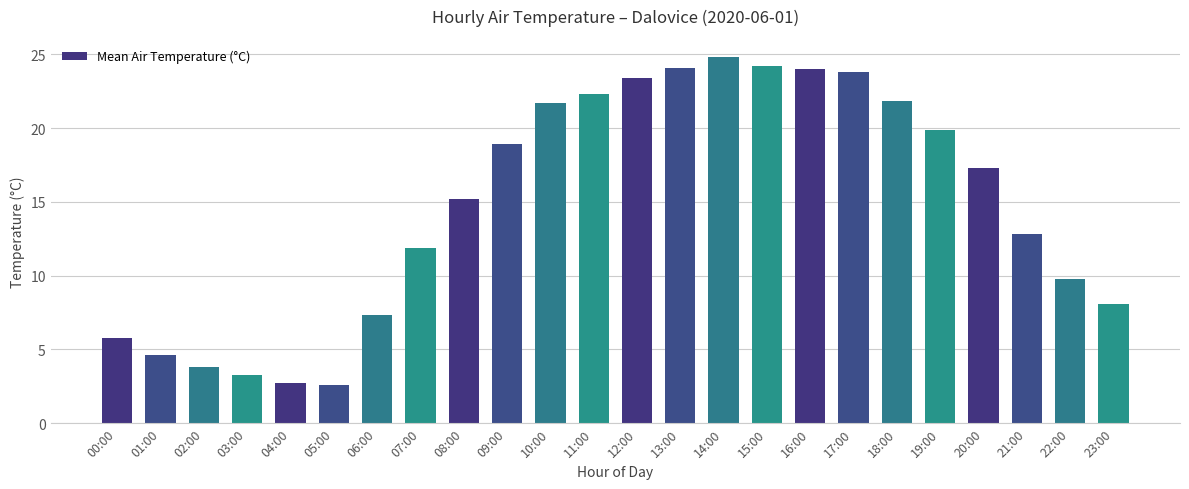

Is it true that the value at 20:00 is 29.1?

False